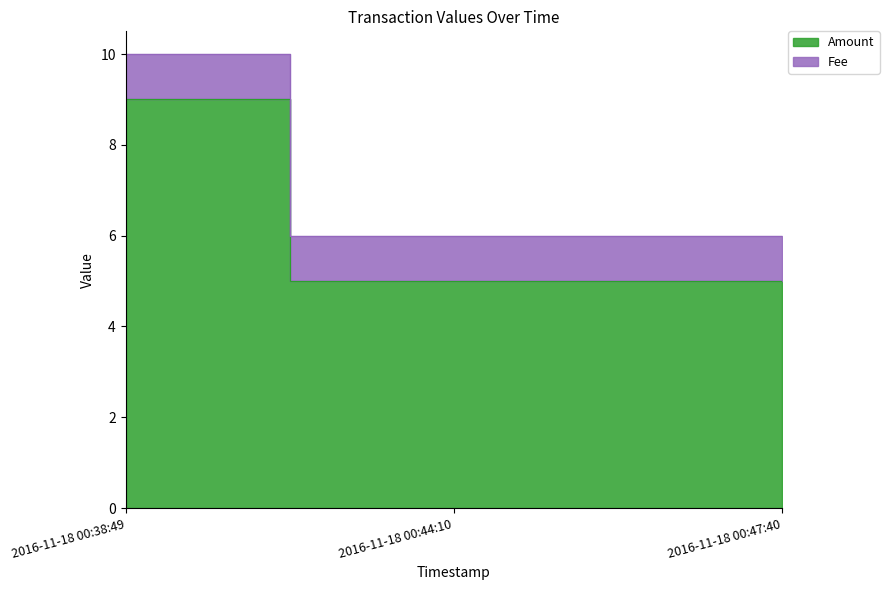

What is the label of the 1st point from the right?

2016-11-18 00:47:40